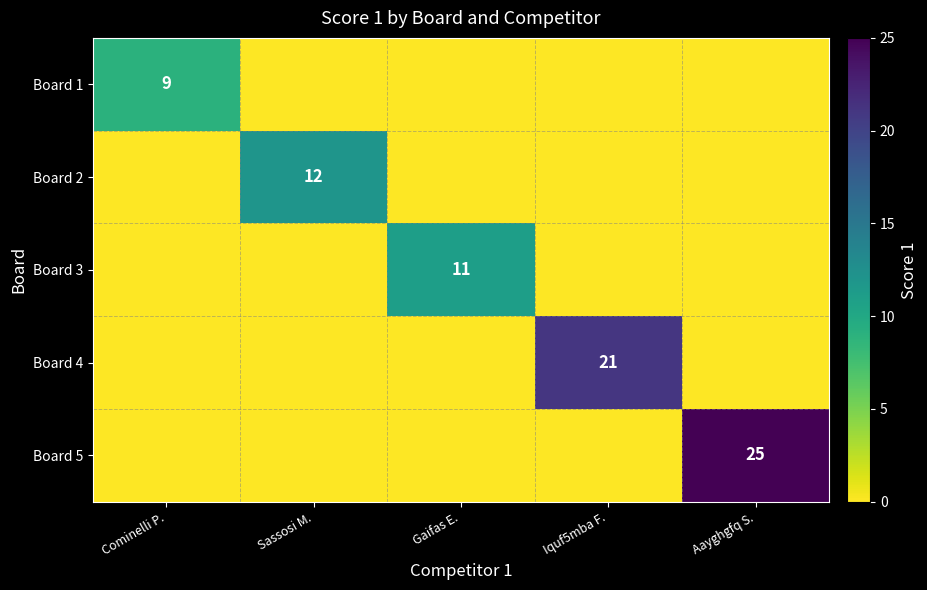

The value of Board 3 at Gaifas E. is 16. True or false?

False